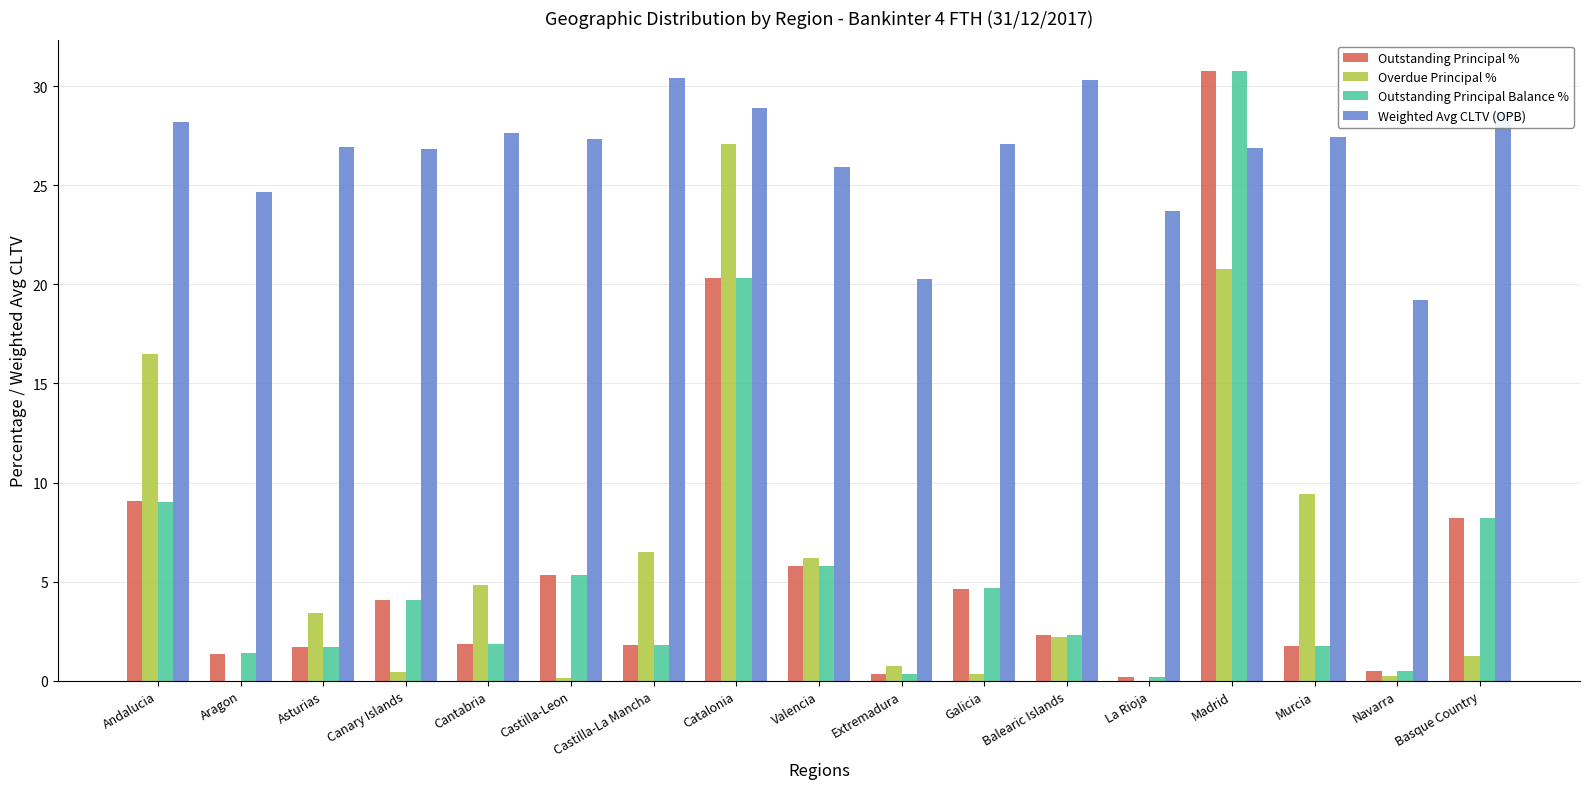

What is the maximum value shown in the chart?

30.8